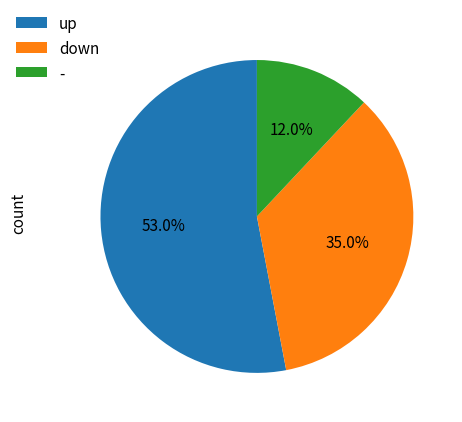

Is it true that up is 53% of the pie?

True